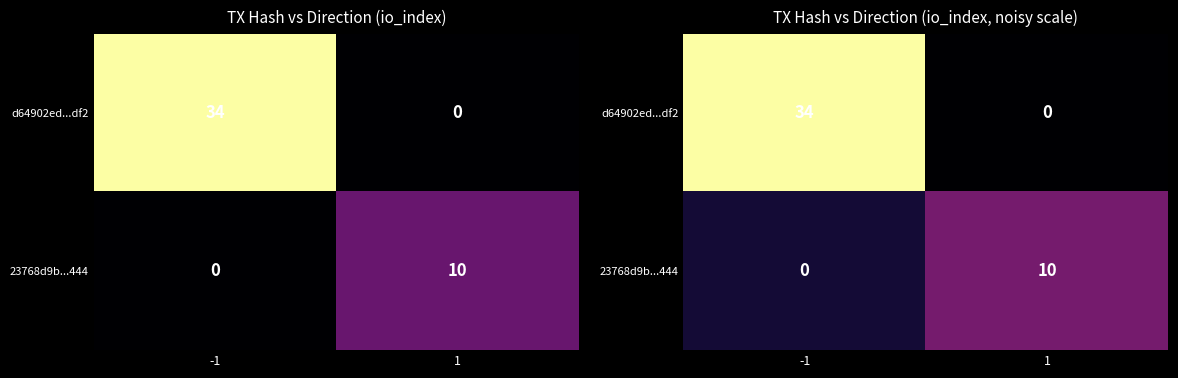

Which series has the widest spread of values?

d64902ed...df2